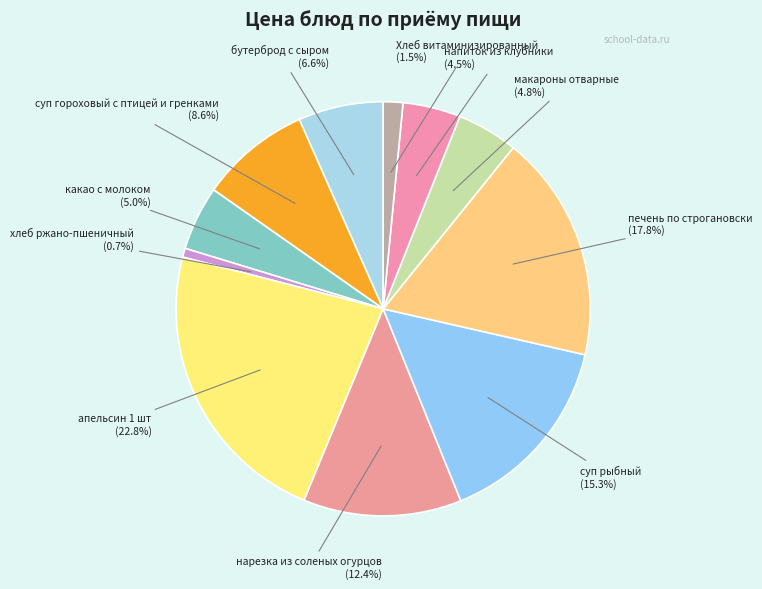

True or false: апельсин 1 шт accounts for 9% of the total.

False